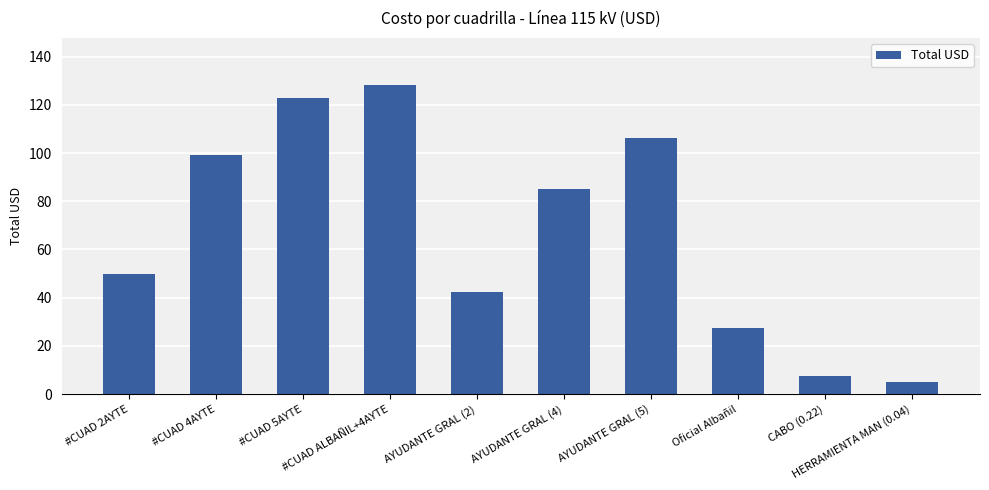

Reading left to right, list all the values displayed in this chart.

49.9	99.1	123.0	128.5	42.6	85.1	106.4	27.4	7.5	4.8